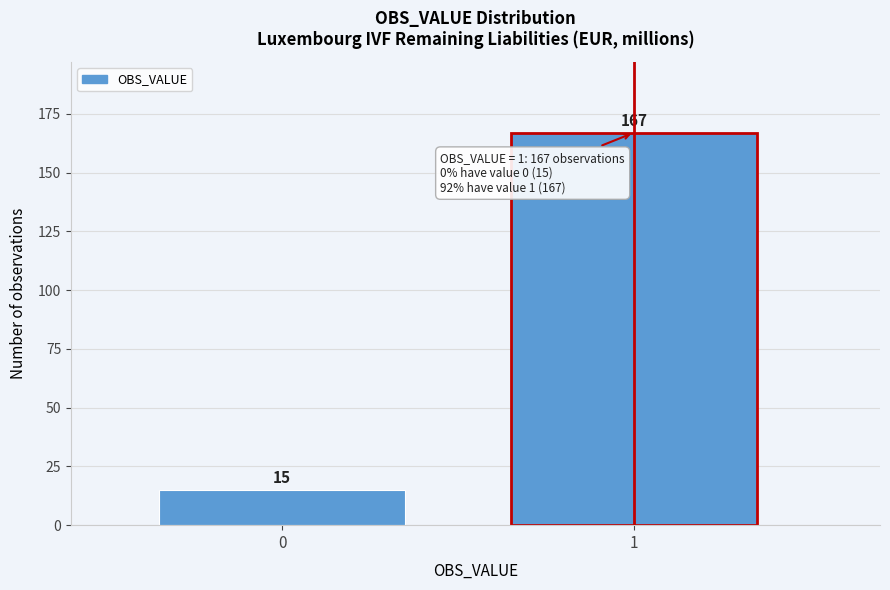

Reading left to right, extract all data points from this chart.

0=15	1=167